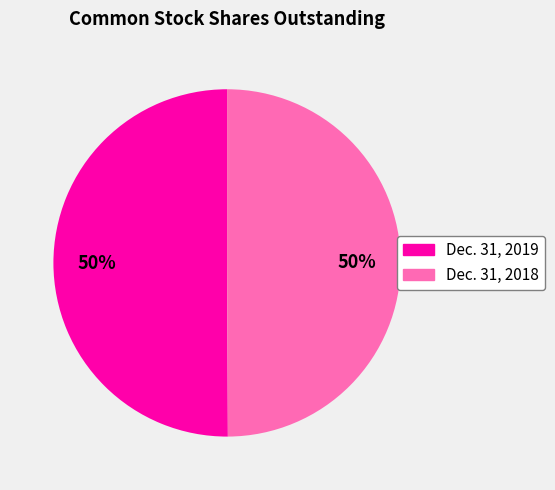

True or false: Dec. 31, 2018 accounts for 50% of the total.

True